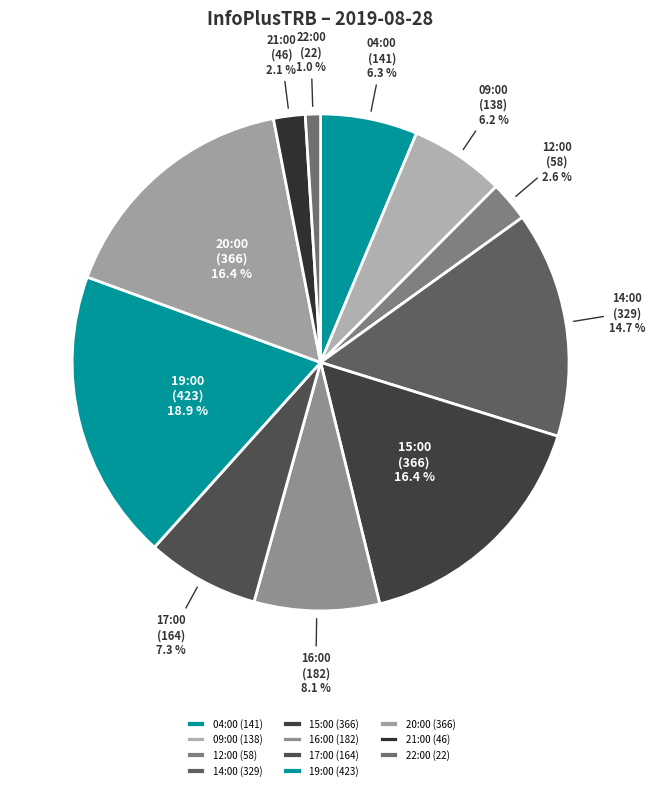

What is the ratio of the value at 20:00 (366) to the value at 14:00 (329)?

1.1